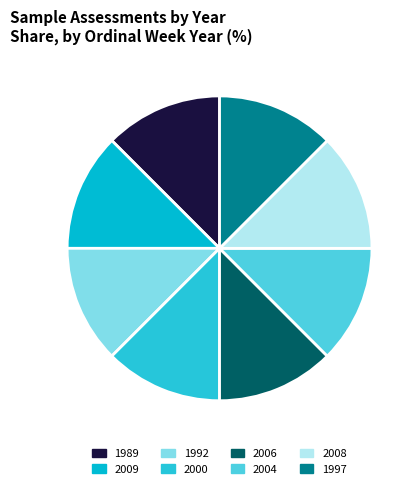

Count the number of slices in the pie.

8